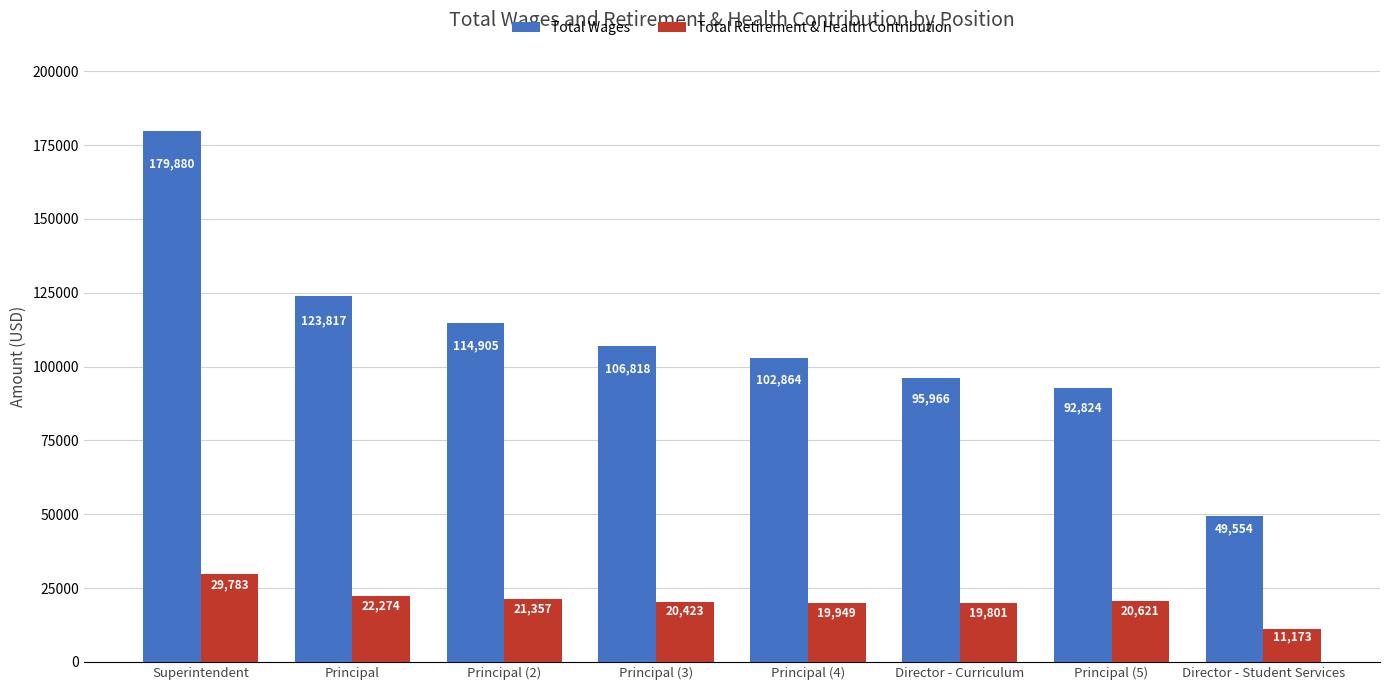

Rank the series by their maximum value, from lowest to highest.

Total Retirement & Health Contribution, Total Wages